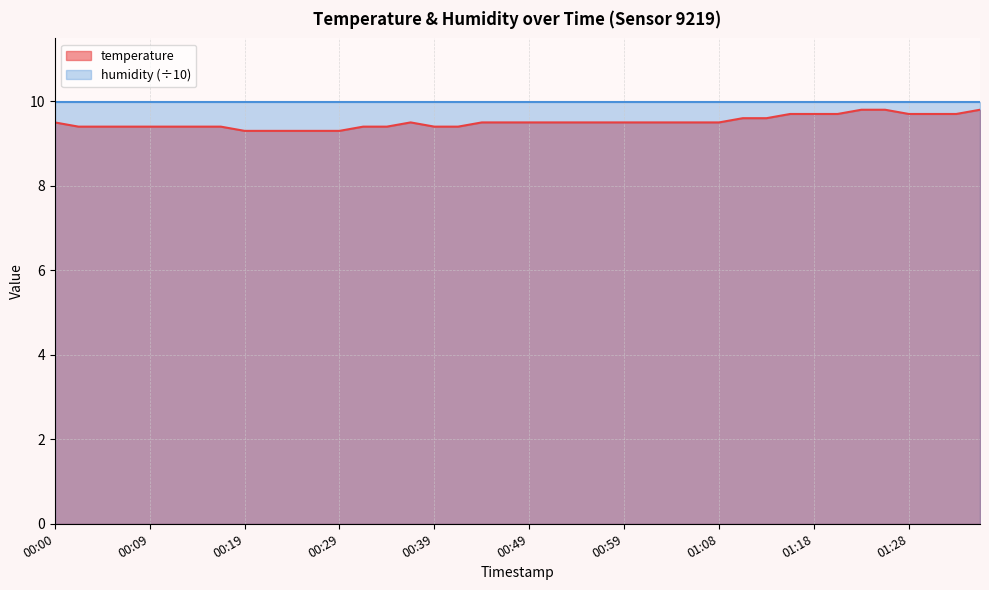

How many distinct data groups are displayed?

2